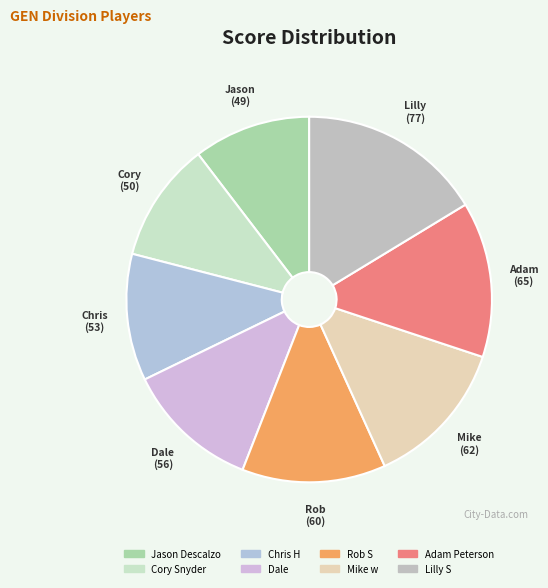

To the nearest percent, what percentage of the pie is Rob S?

13%